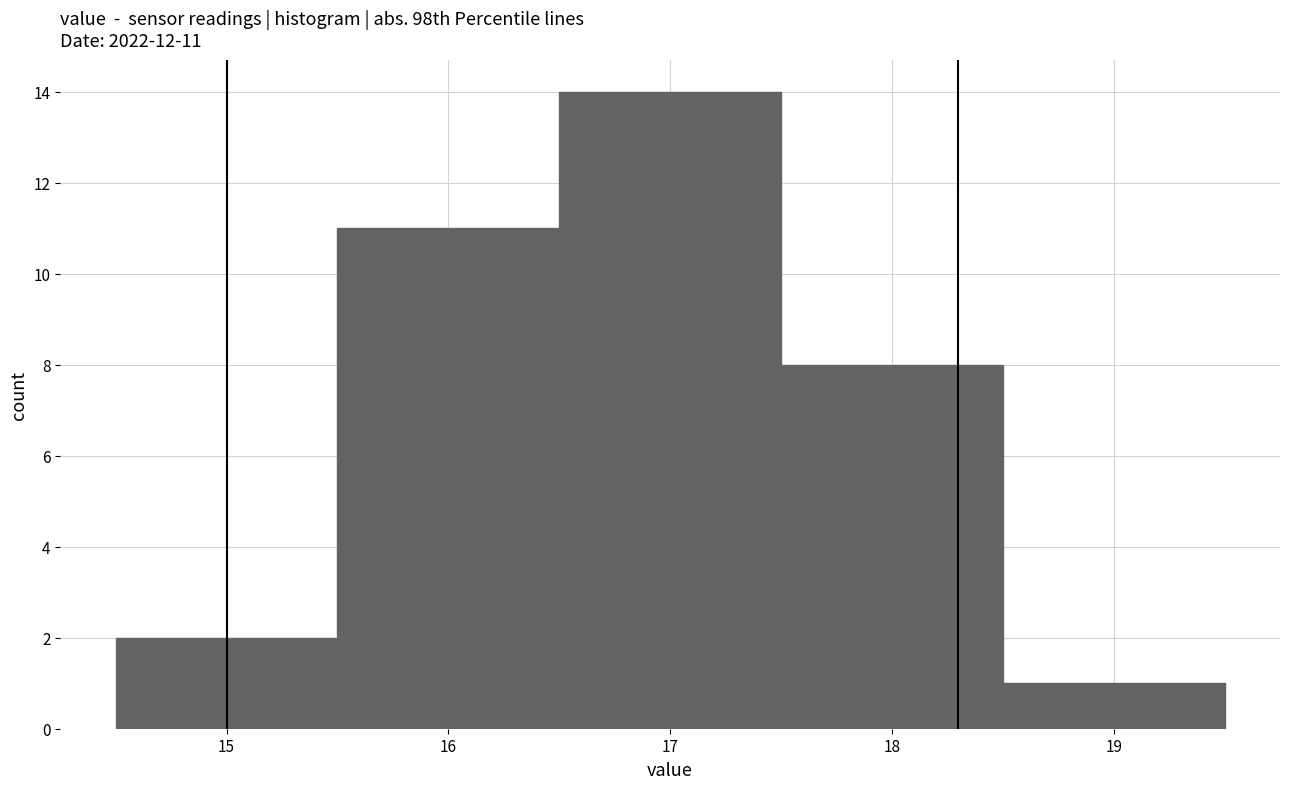

Over which range of the x-axis is the bar tallest?

16.5 to 17.5